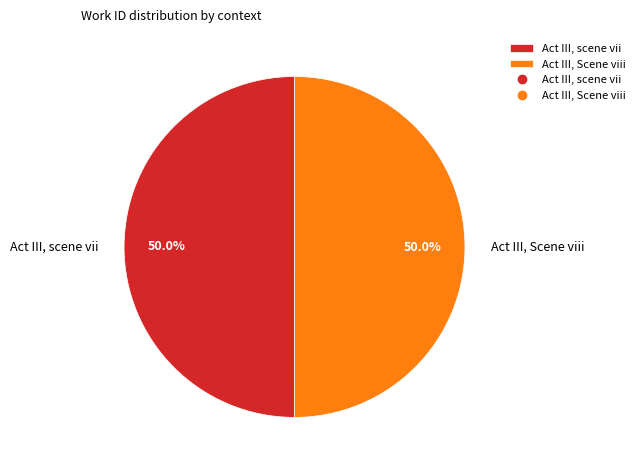

Approximately how many times larger is the value at Act III, scene vii compared to Act III, Scene viii?

1.0